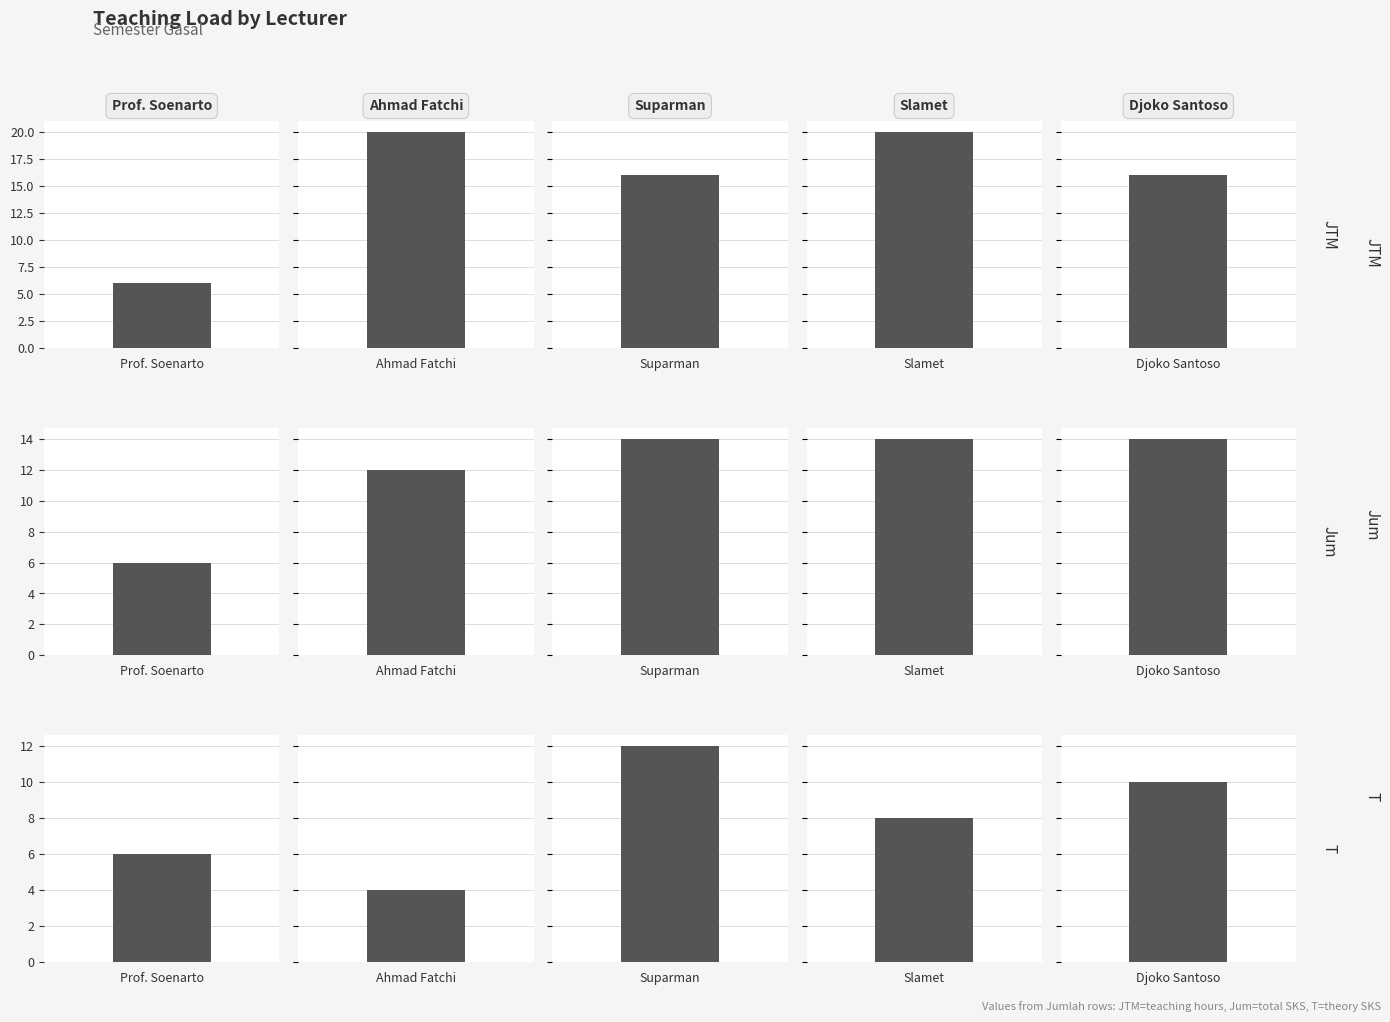

Which has a higher value, Slamet or Ahmad Fatchi?

Slamet